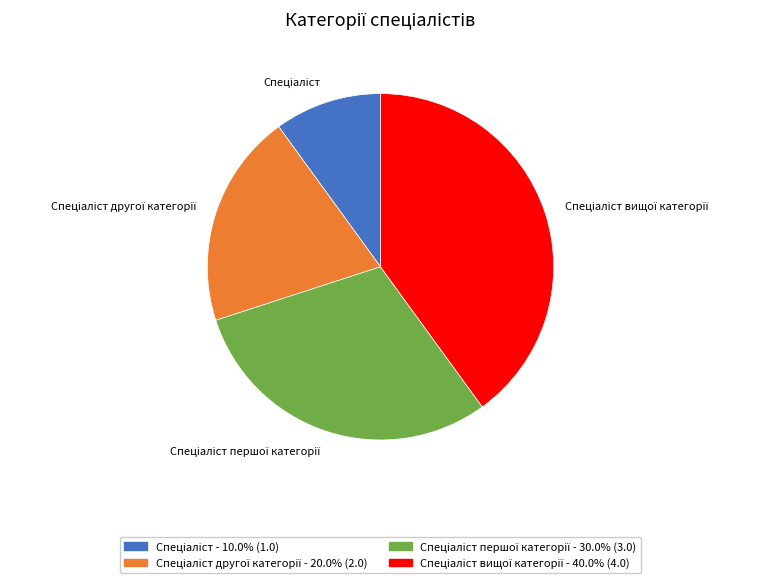

Is there any slice that represents more than half of the pie?

No